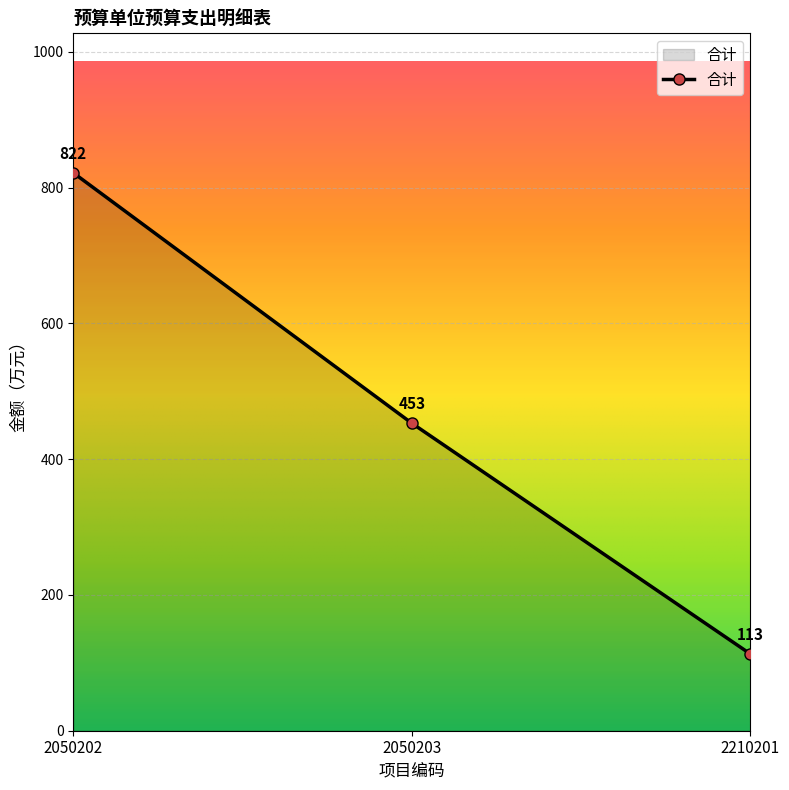

How many categories are shown in the chart?

3